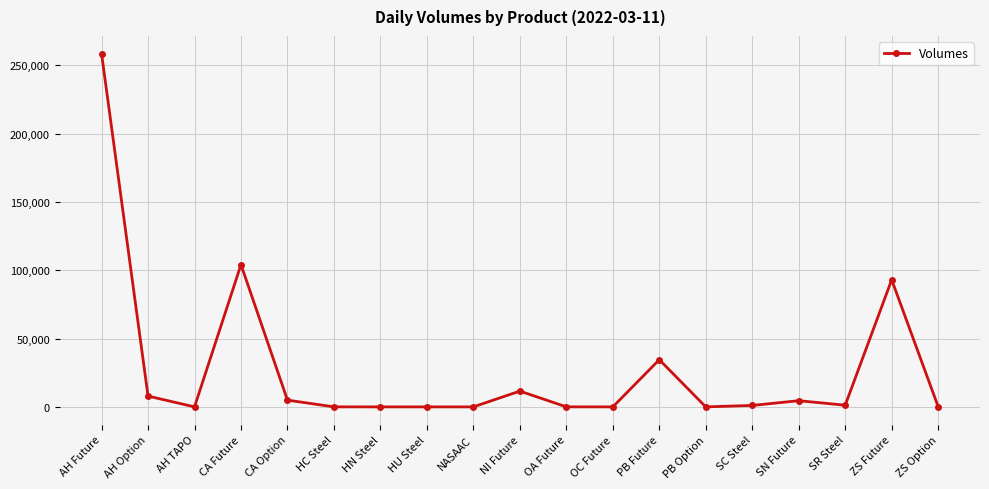

What is the approximate value at SR Steel, to the nearest 10?

1230